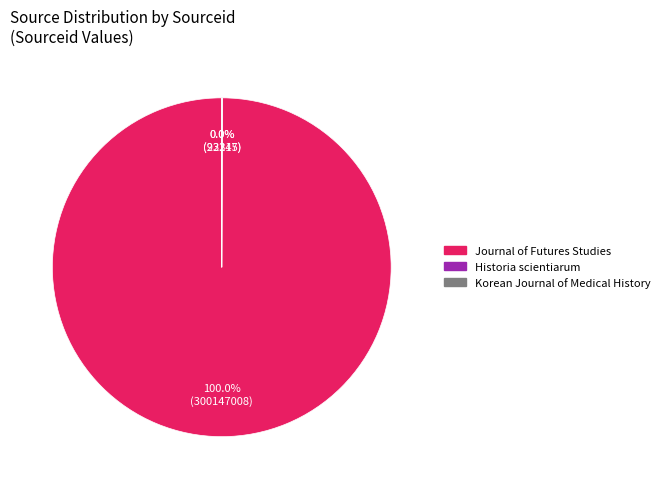

Which category accounts for the majority?

Journal of Futures Studies